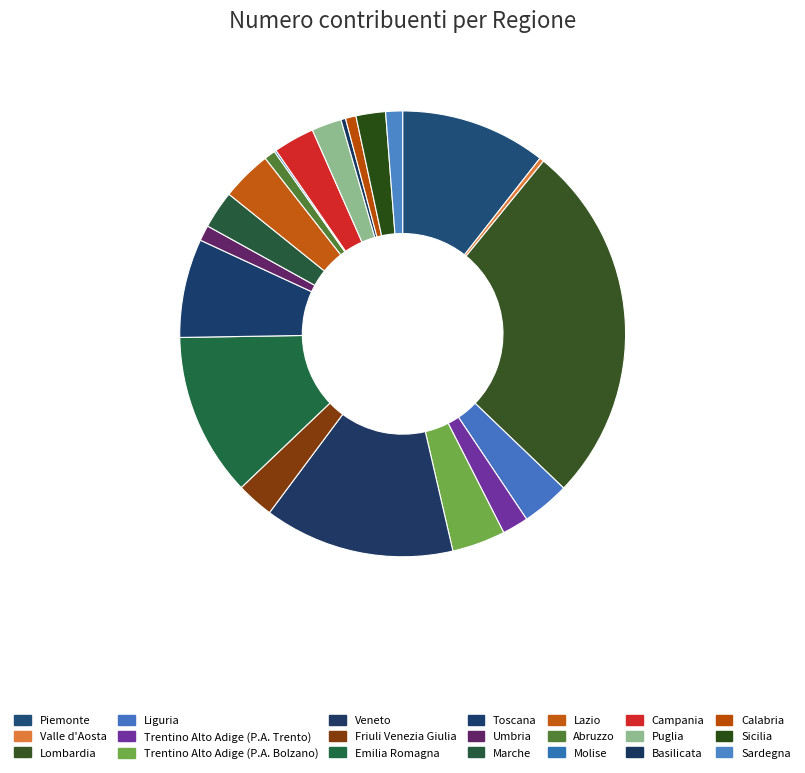

Which category has the biggest portion of the pie?

Lombardia